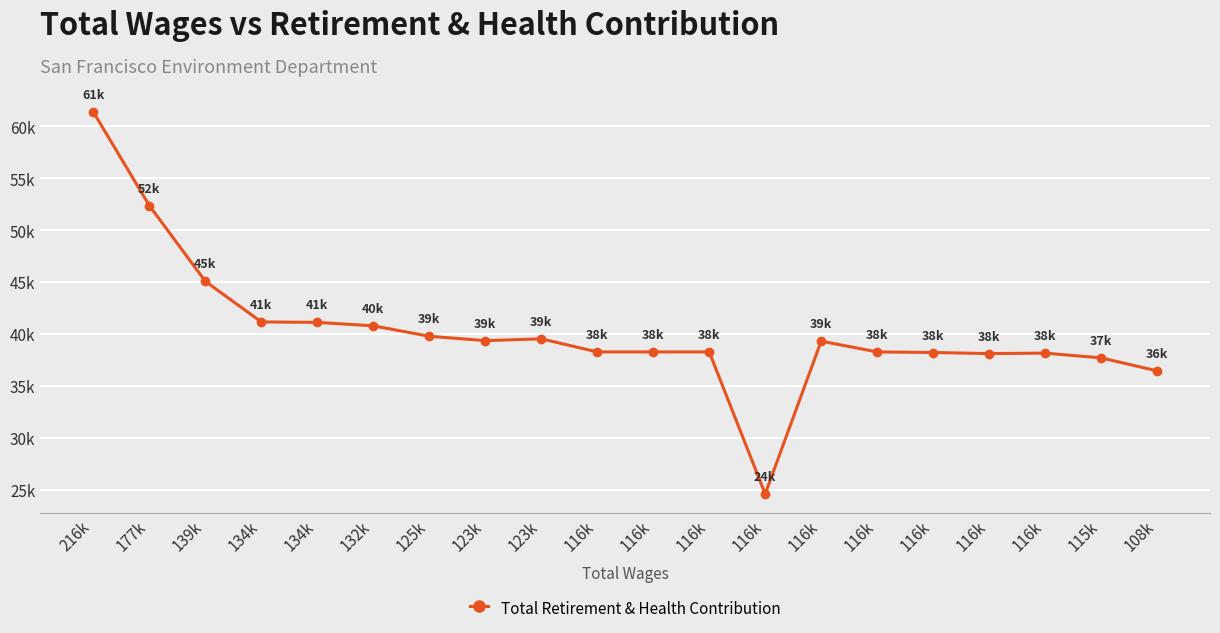

At which label does the data first exceed 39300?

216k